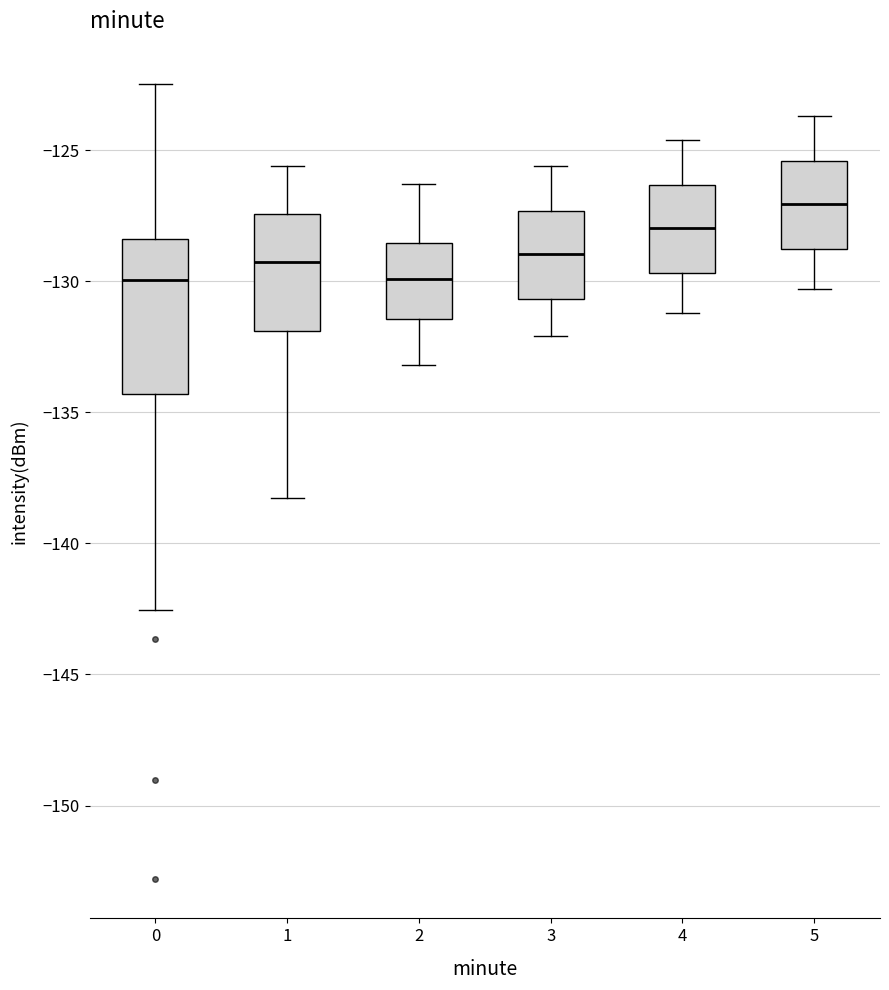

Where is the lower edge of the box at x = 4 on the y-axis? The values are not printed on the chart, so give them approximately, as read against the axis.

-129.5